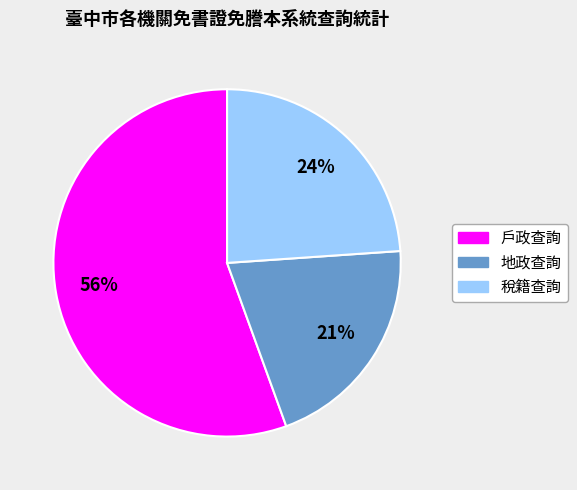

What percentage is the 地政查詢 slice, to the nearest percent?

21%